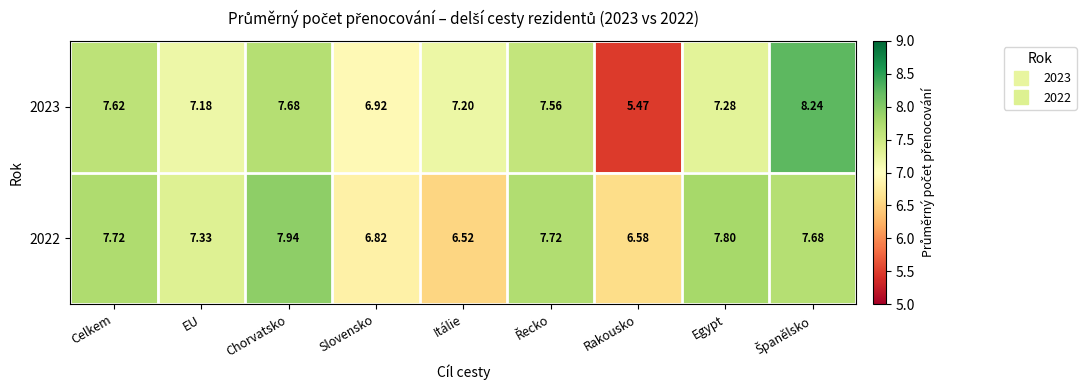

How many distinct data groups are displayed?

2